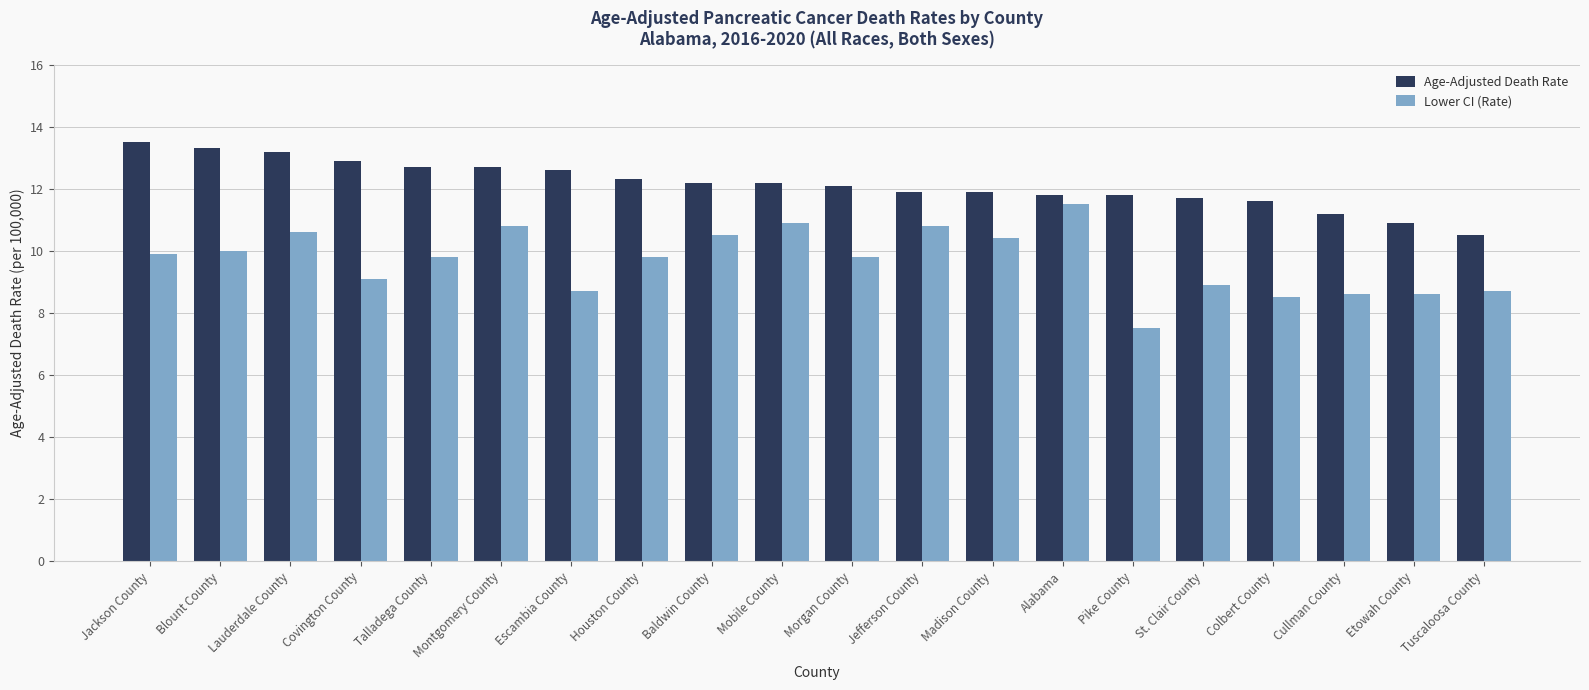

How many bars are there in total?

40